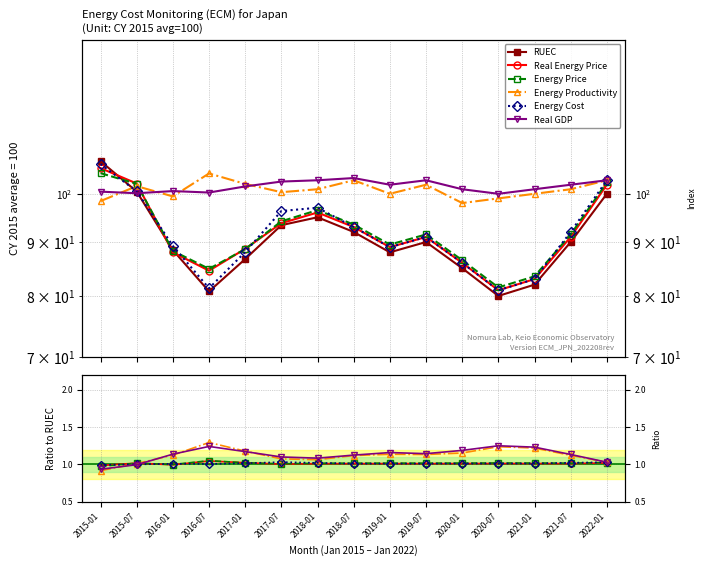

In Energy Cost, how many points are higher than both neighbors (excluding endpoints)?

4